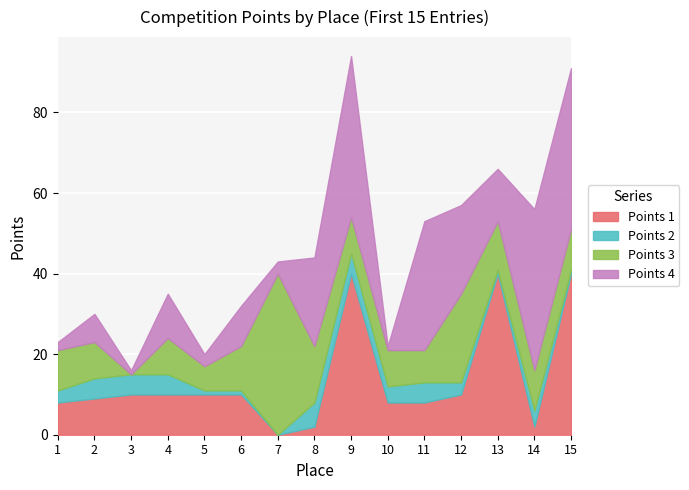

What is the total value across all series at 6?

32